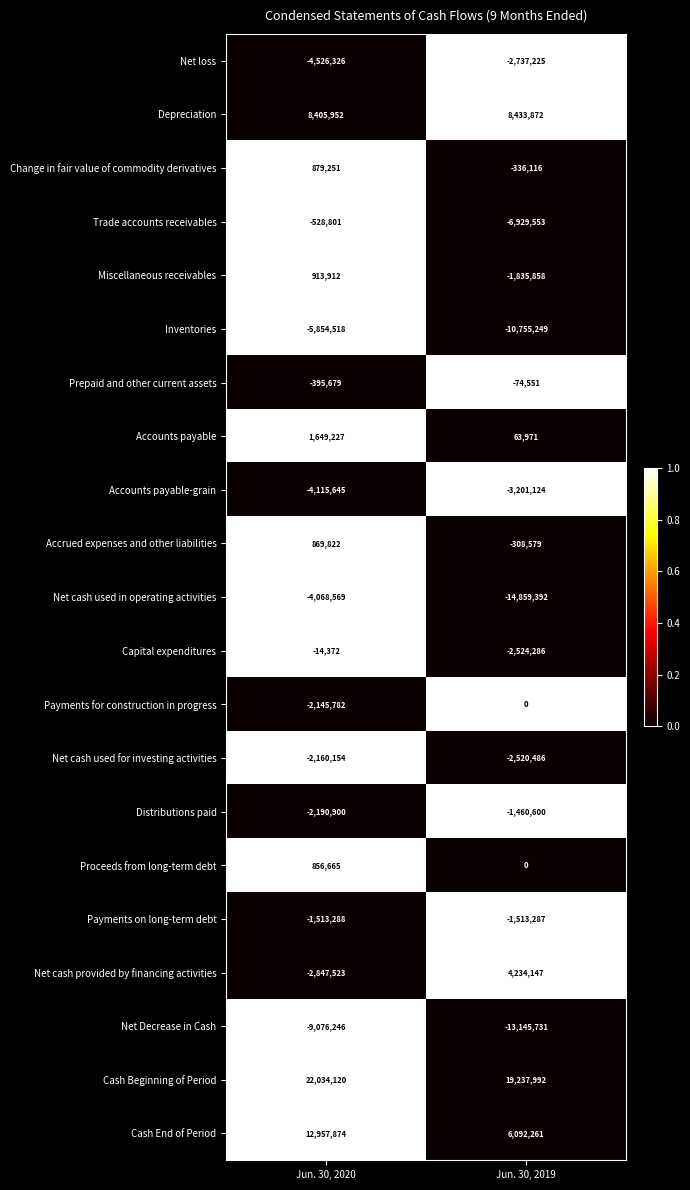

Which series has the largest total across all categories?

Cash Beginning of Period